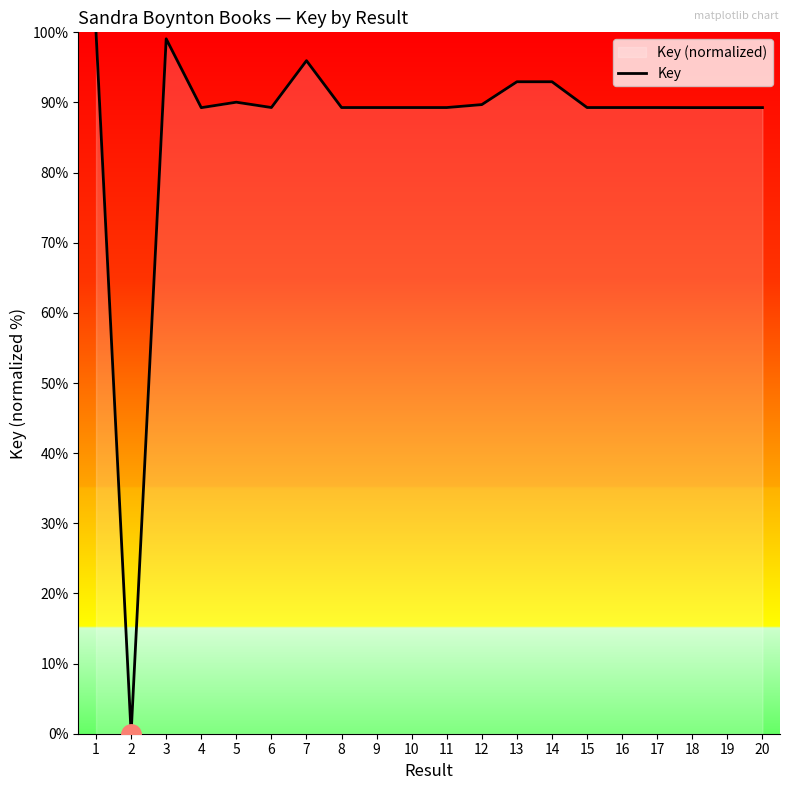

Rank the categories by value from highest to lowest.

1, 3, 7, 14, 13, 5, 12, 6, 16, 8, 11, 10, 9, 15, 17, 18, 19, 20, 4, 2